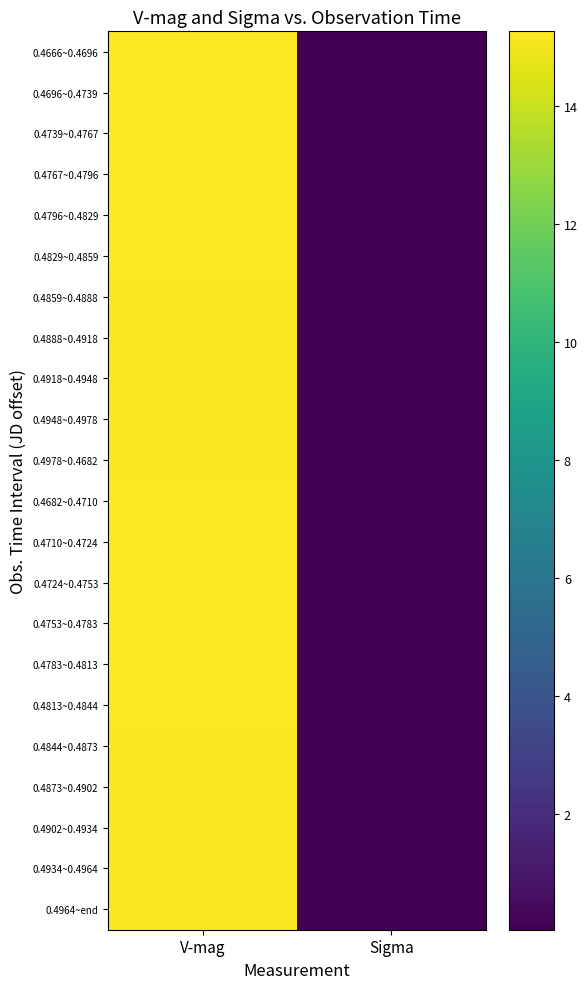

Count the number of categories in the chart.

2